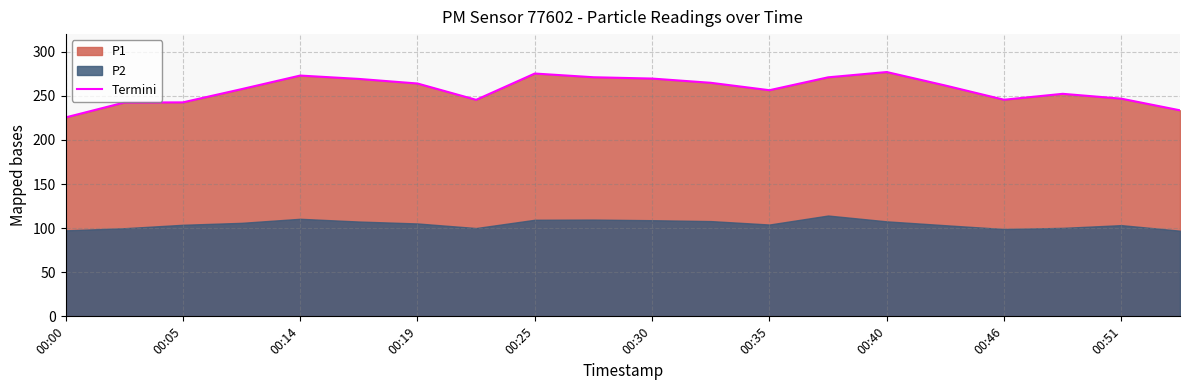

The chart shows a value of 339.6 at 19. True or false?

False